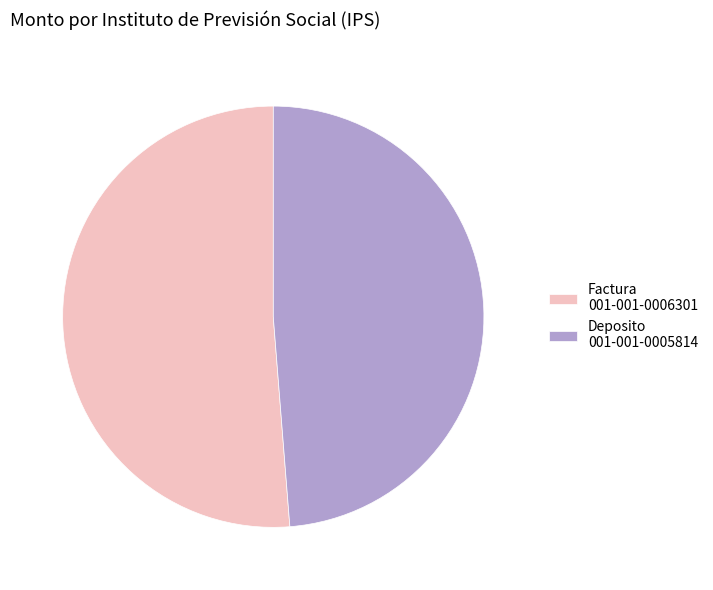

Count the number of slices in the pie.

2